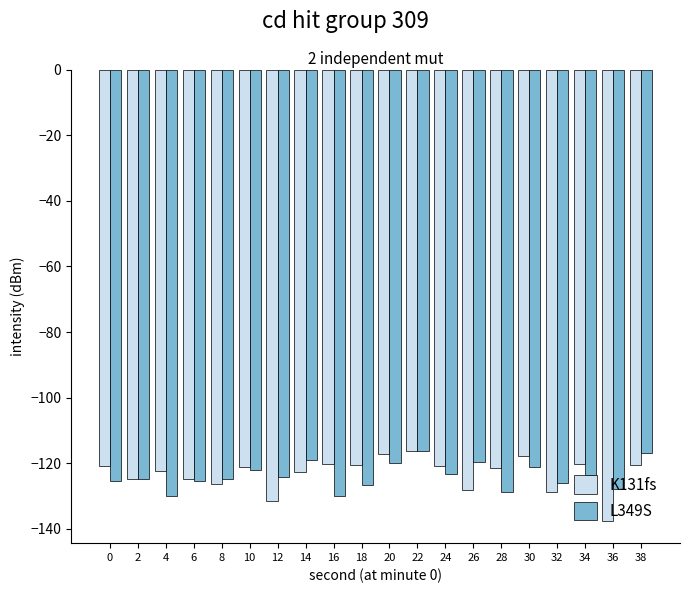

What is the average value of the L349S series?

-123.8